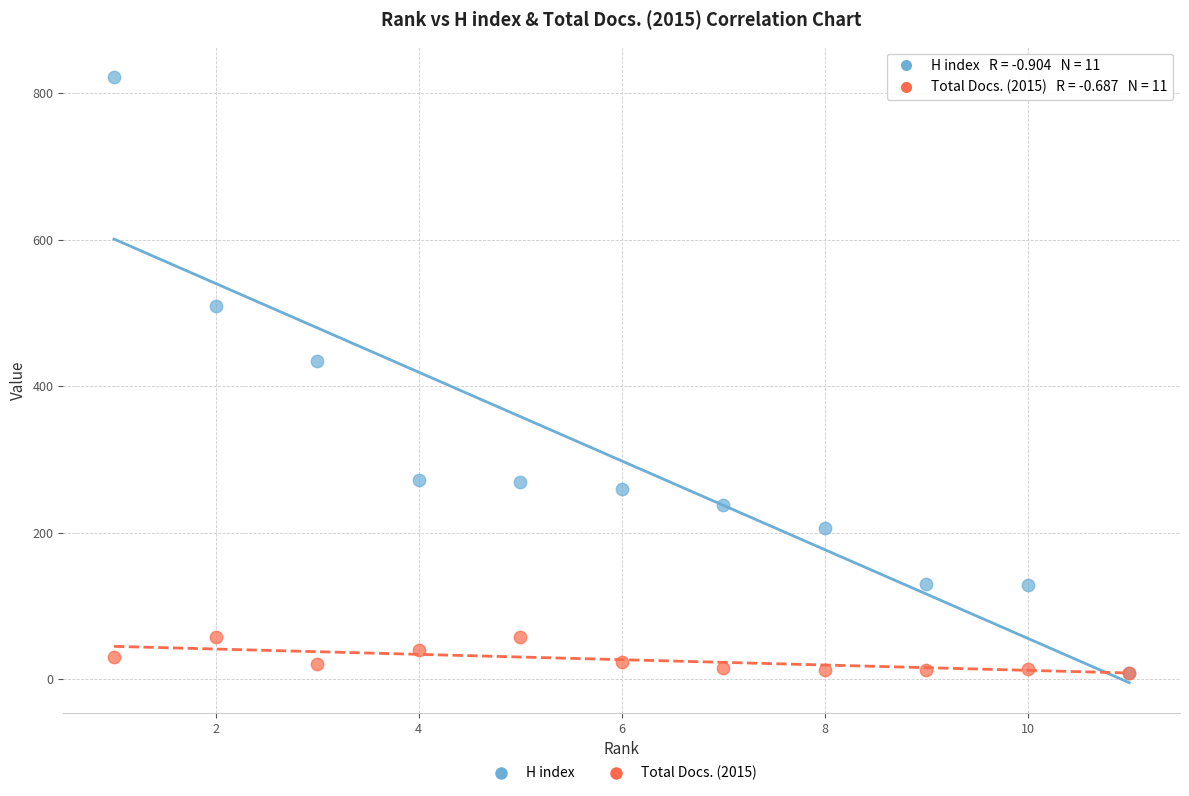

In the H index series, what Y value is closest to 415?

434